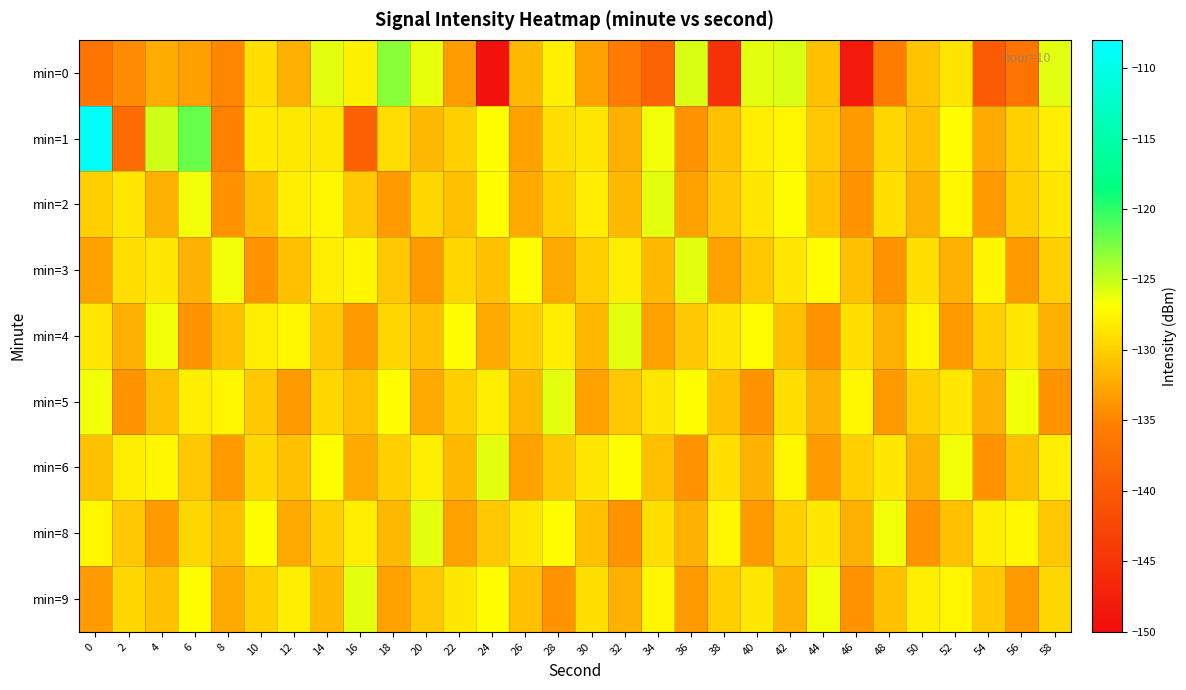

What is the total value across all series at 4?

-1167.7